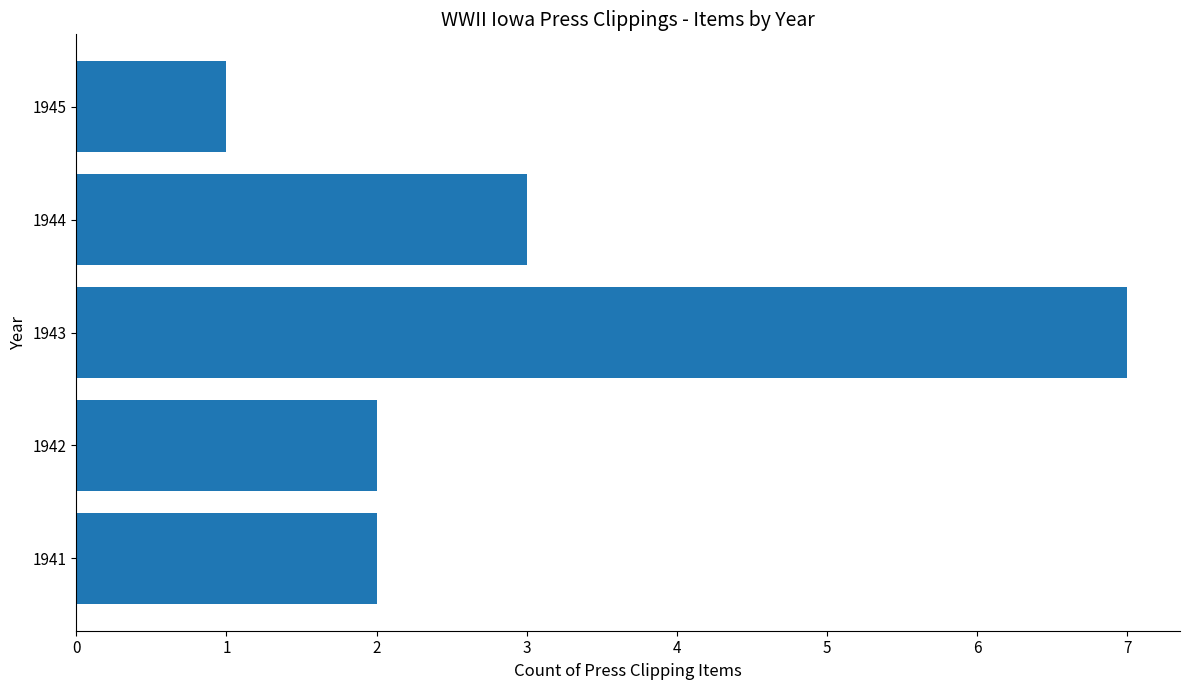

What is the greatest value displayed?

7